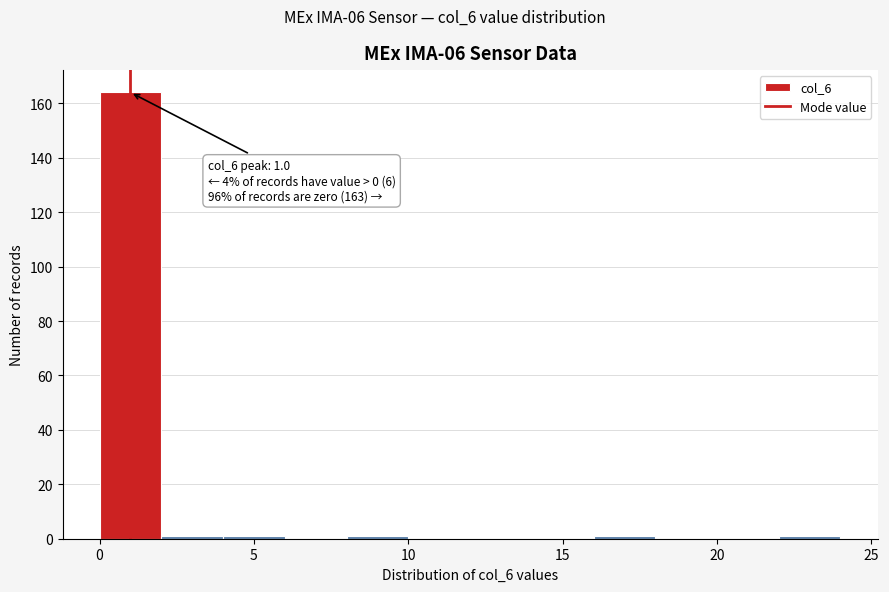

Which range on the x-axis has the tallest bar?

0 to 2